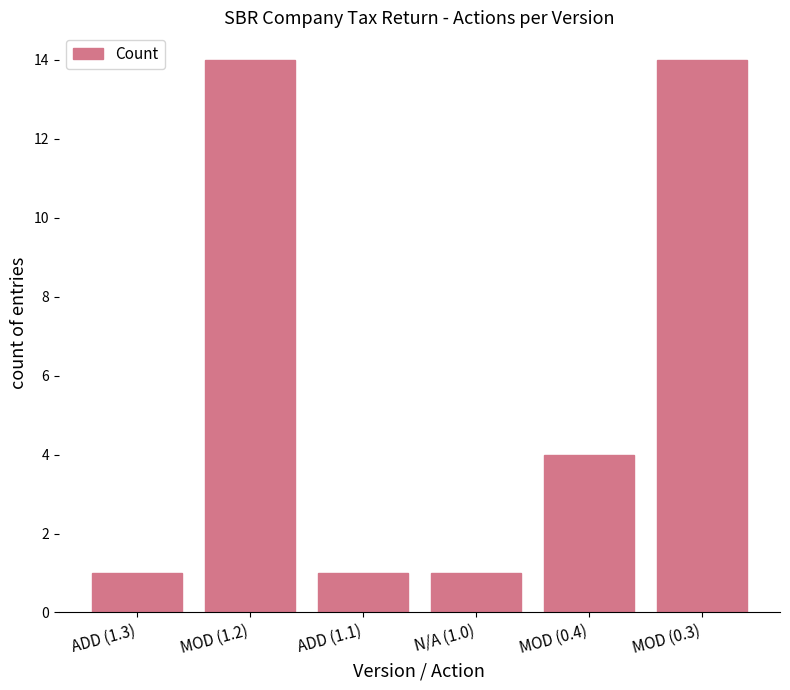

What is the maximum value shown in the chart?

14